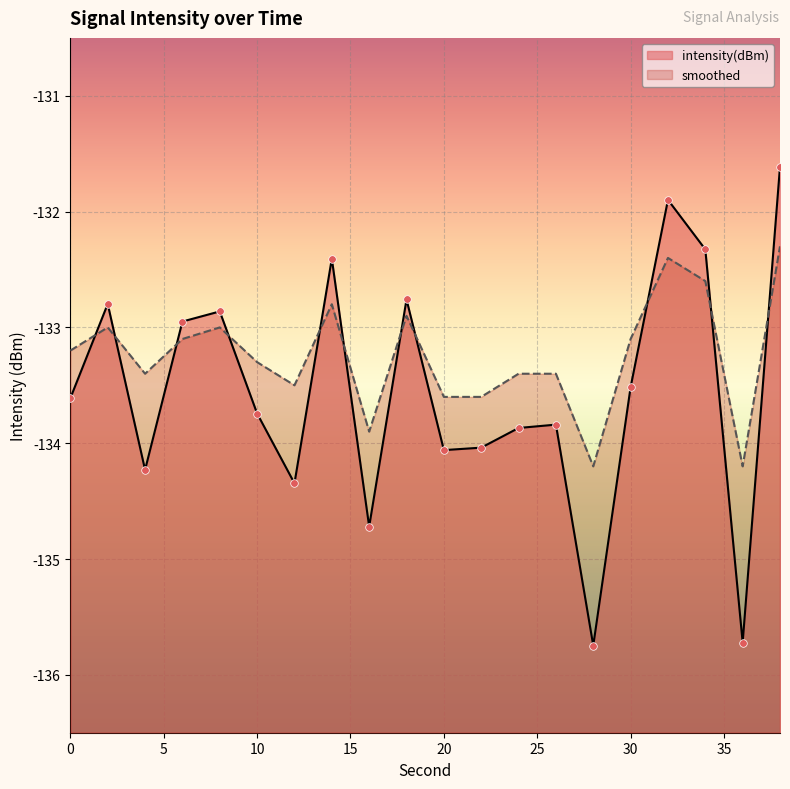

Which series has the largest total across all categories?

smoothed